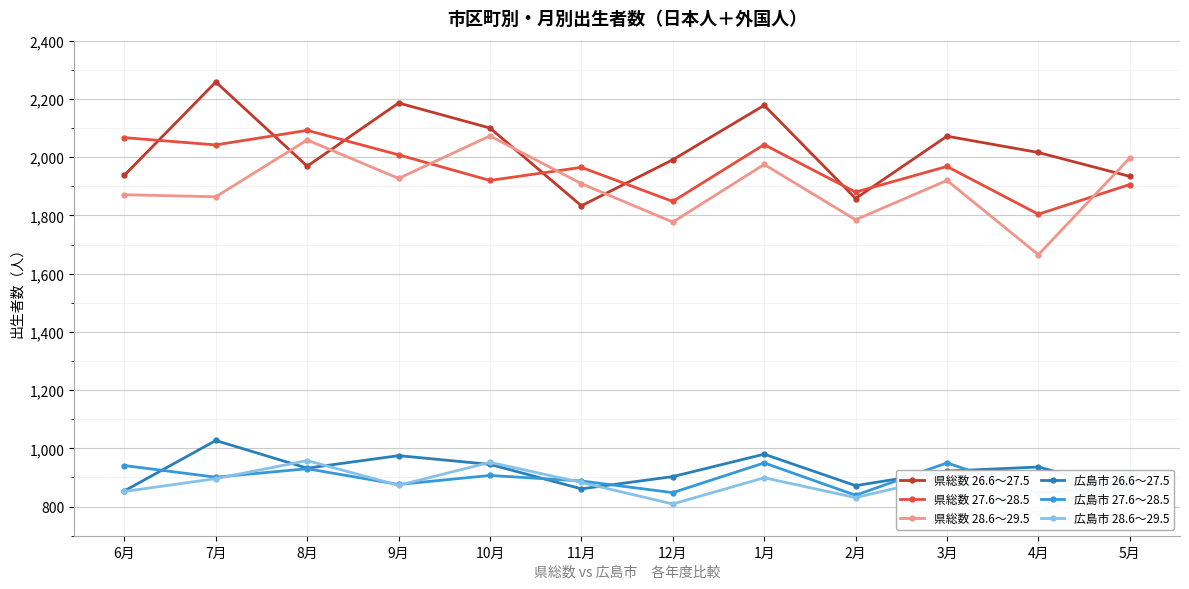

Between which two adjacent categories do 県総数 27.6～28.5 and 県総数 28.6～29.5 first intersect?

9月 and 10月